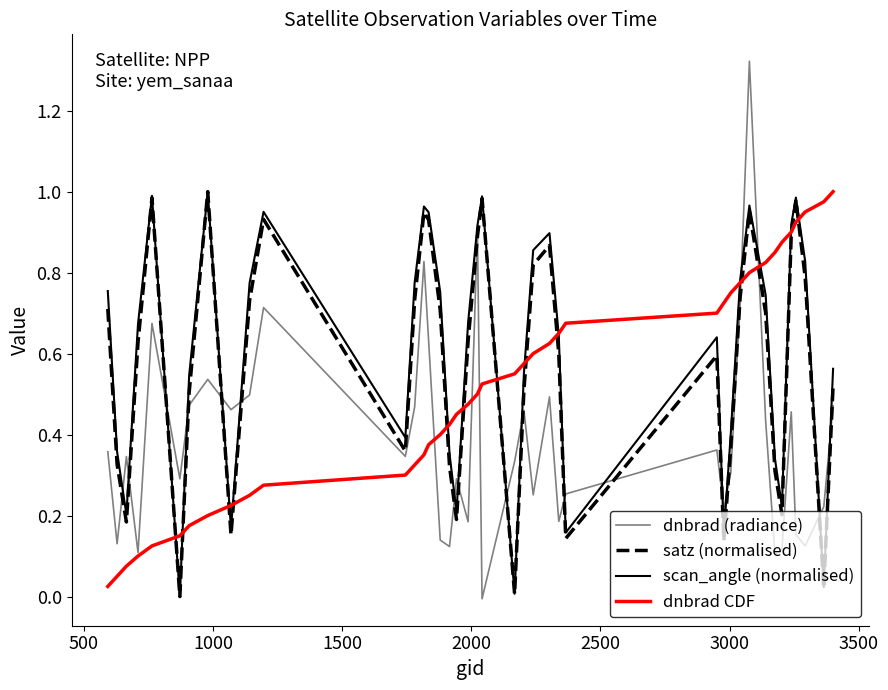

Which series has the largest range (max minus min)?

dnbrad (radiance)